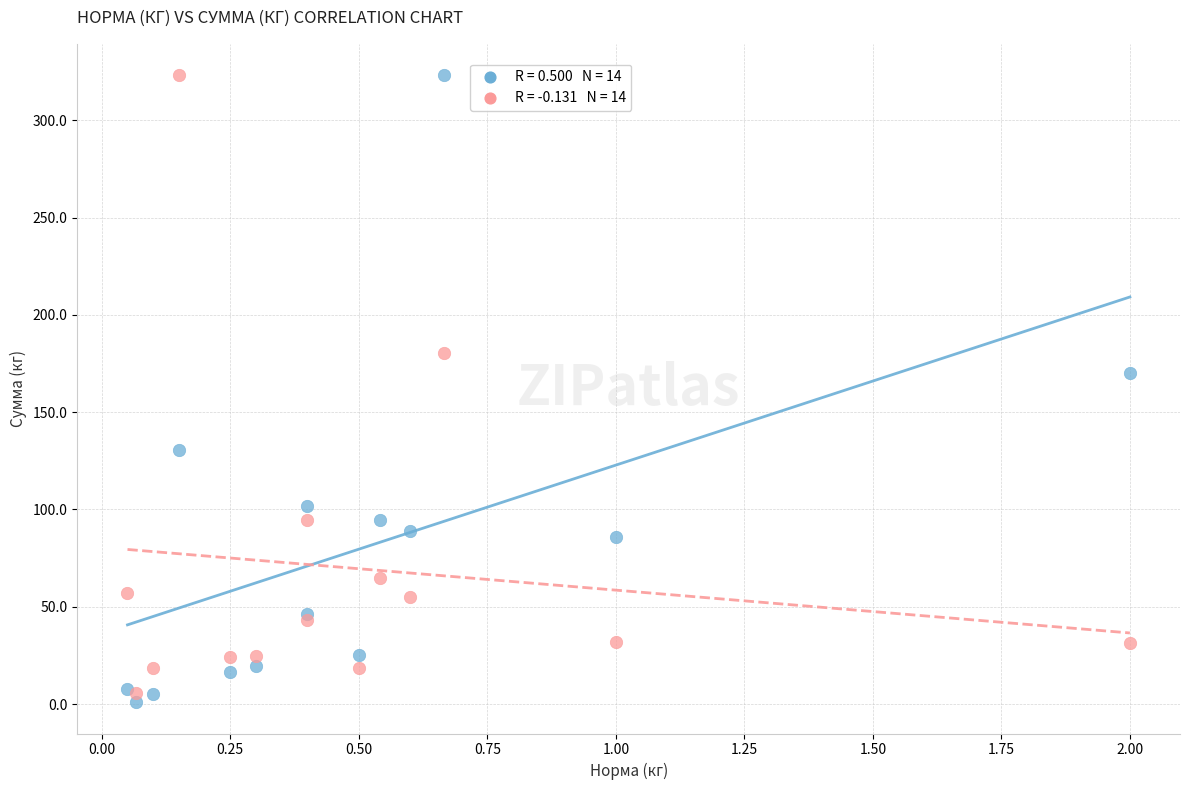

Across all series, what Y value is closest to 162?

170.0